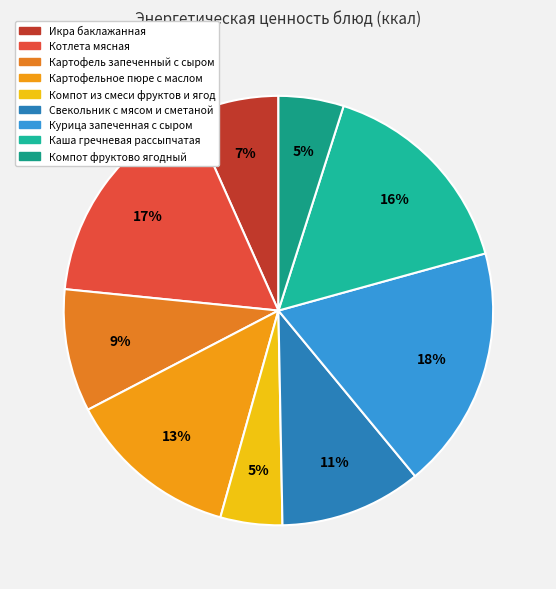

What is the largest slice in the pie chart?

Курица запеченная с сыром